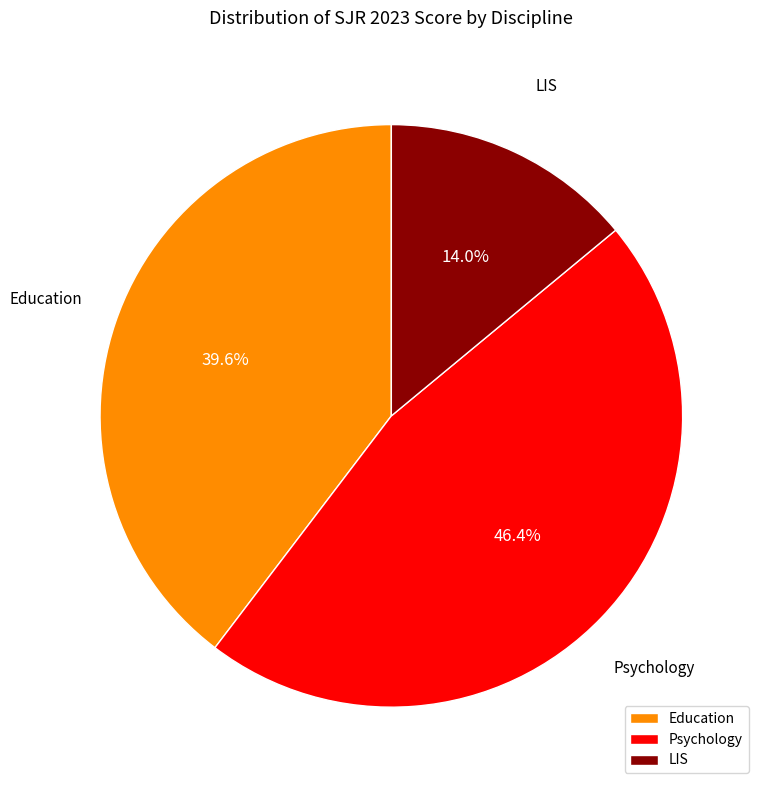

How many slices are in this pie chart?

3